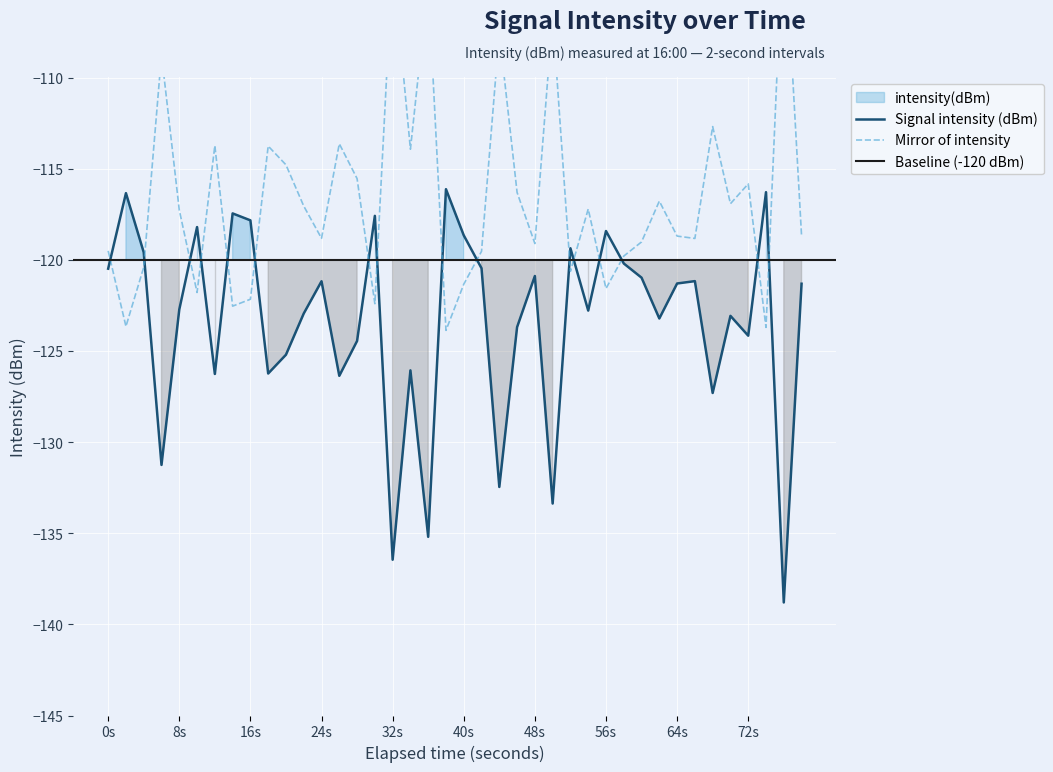

What is the highest value of the Signal intensity (dBm) series?

-116.1